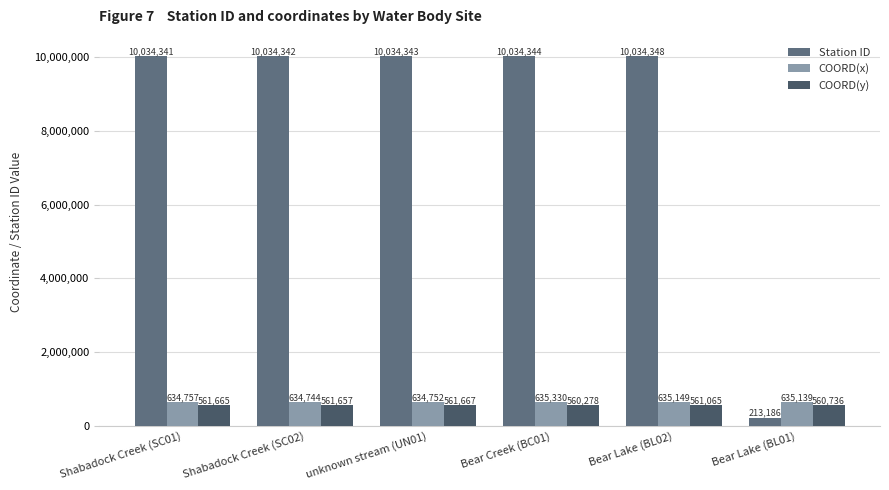

How many distinct data groups are displayed?

3